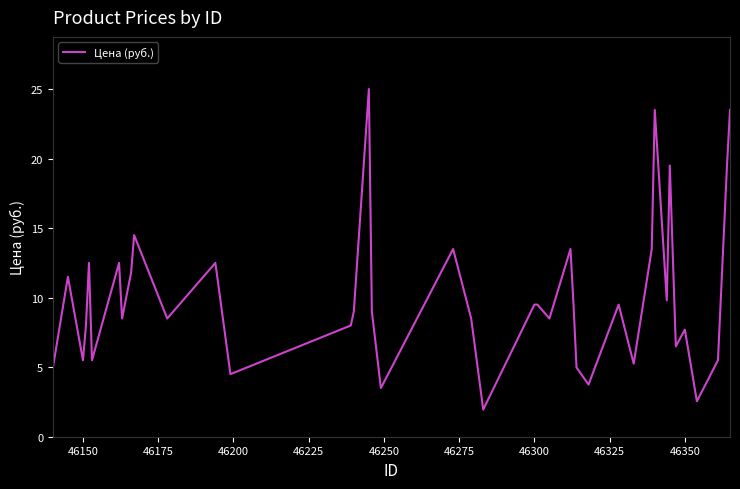

What is the average value?

10.1